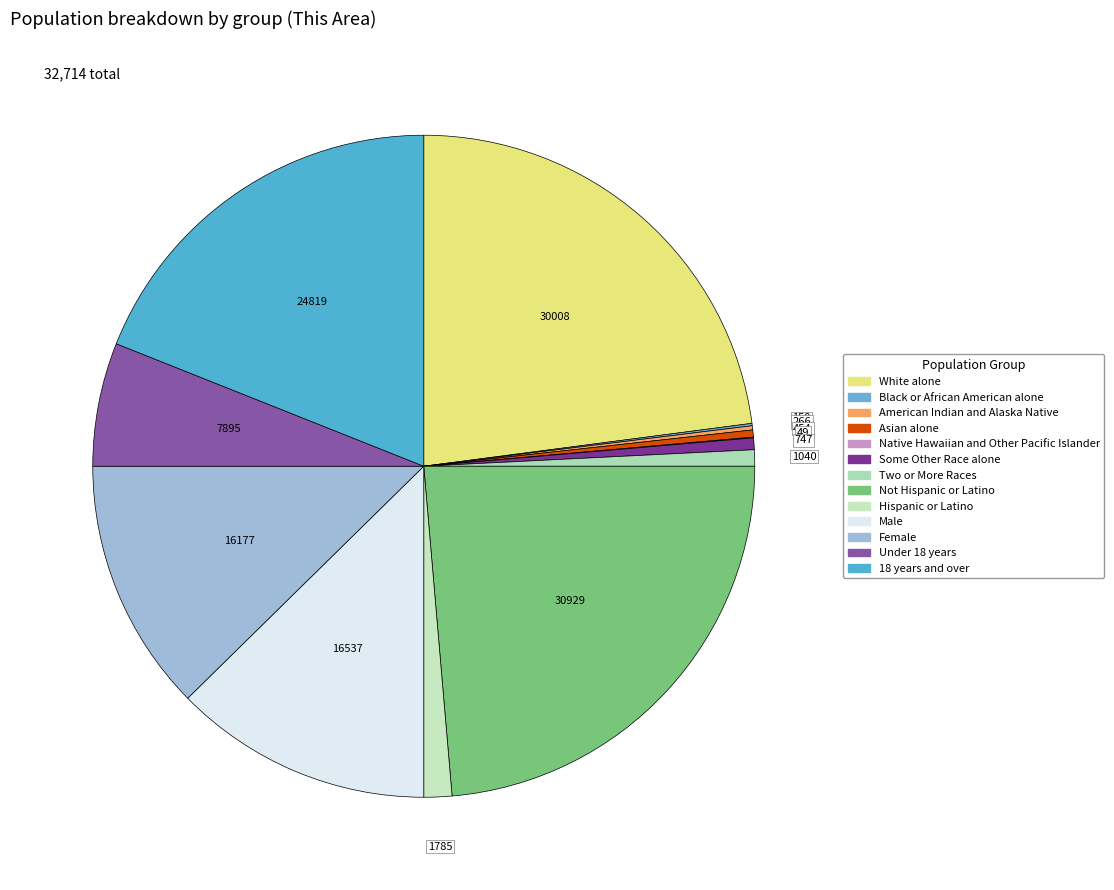

How many segments does this pie chart have?

13